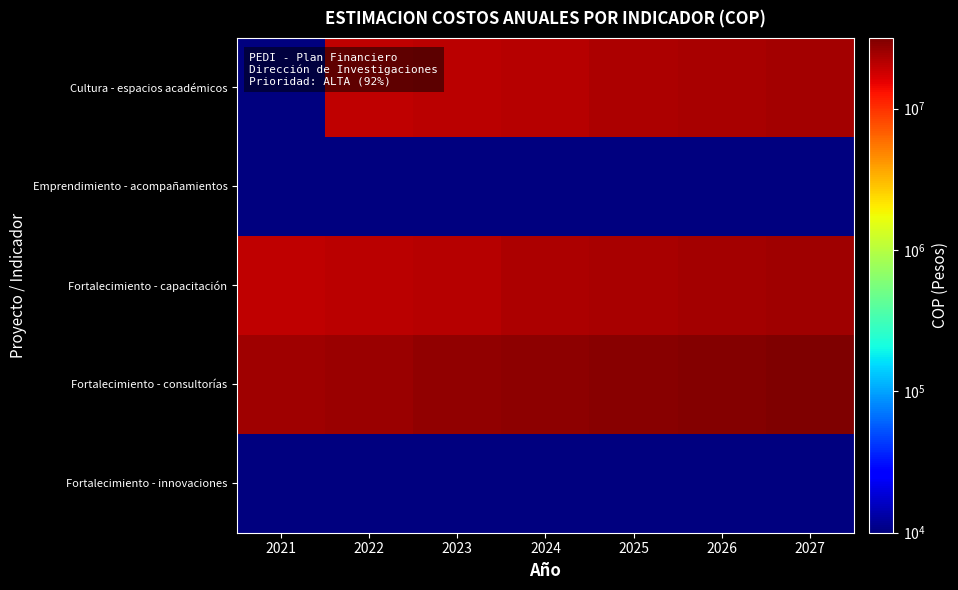

What is the difference between the highest and lowest values at 2025?

29236464.0